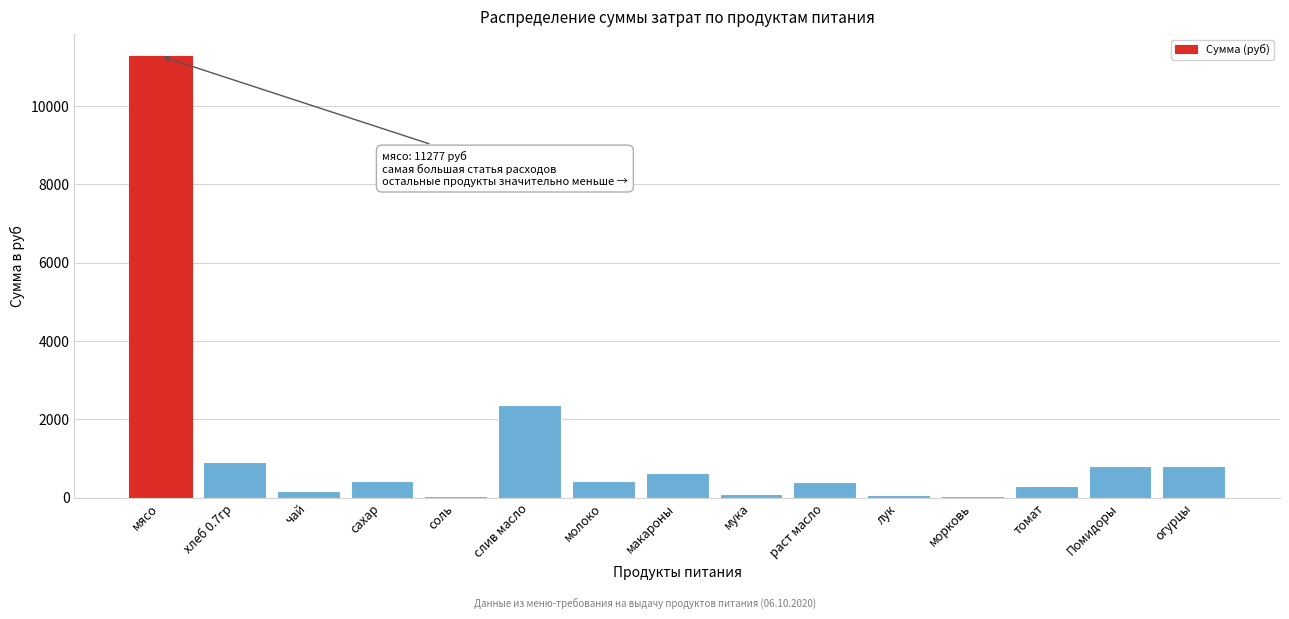

Which has a higher value, мука or мясо?

мясо